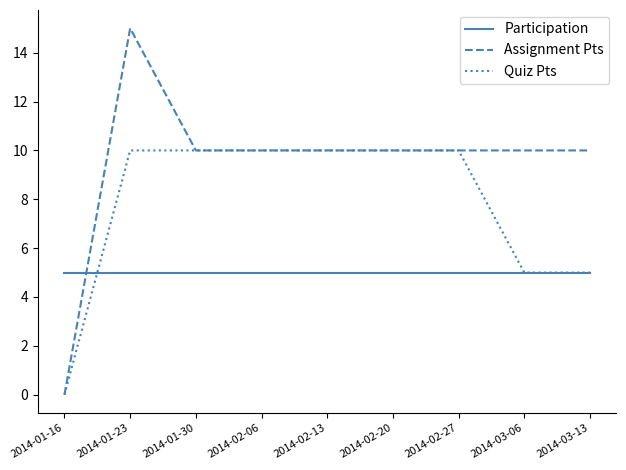

At how many categories does at least one series exceed 14?

1